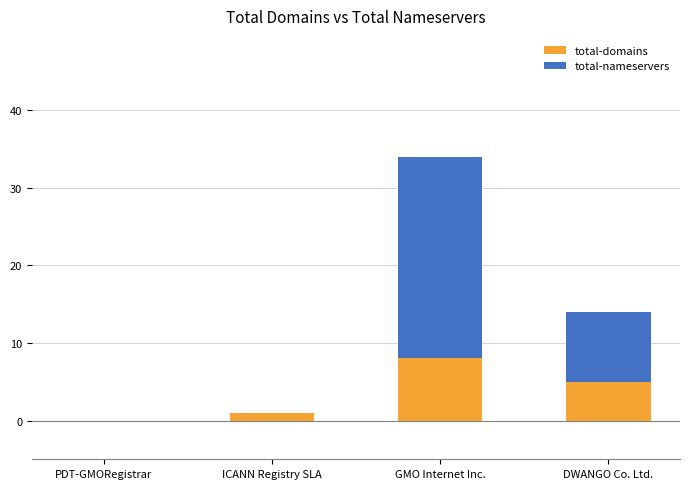

Are the bars horizontal?

No